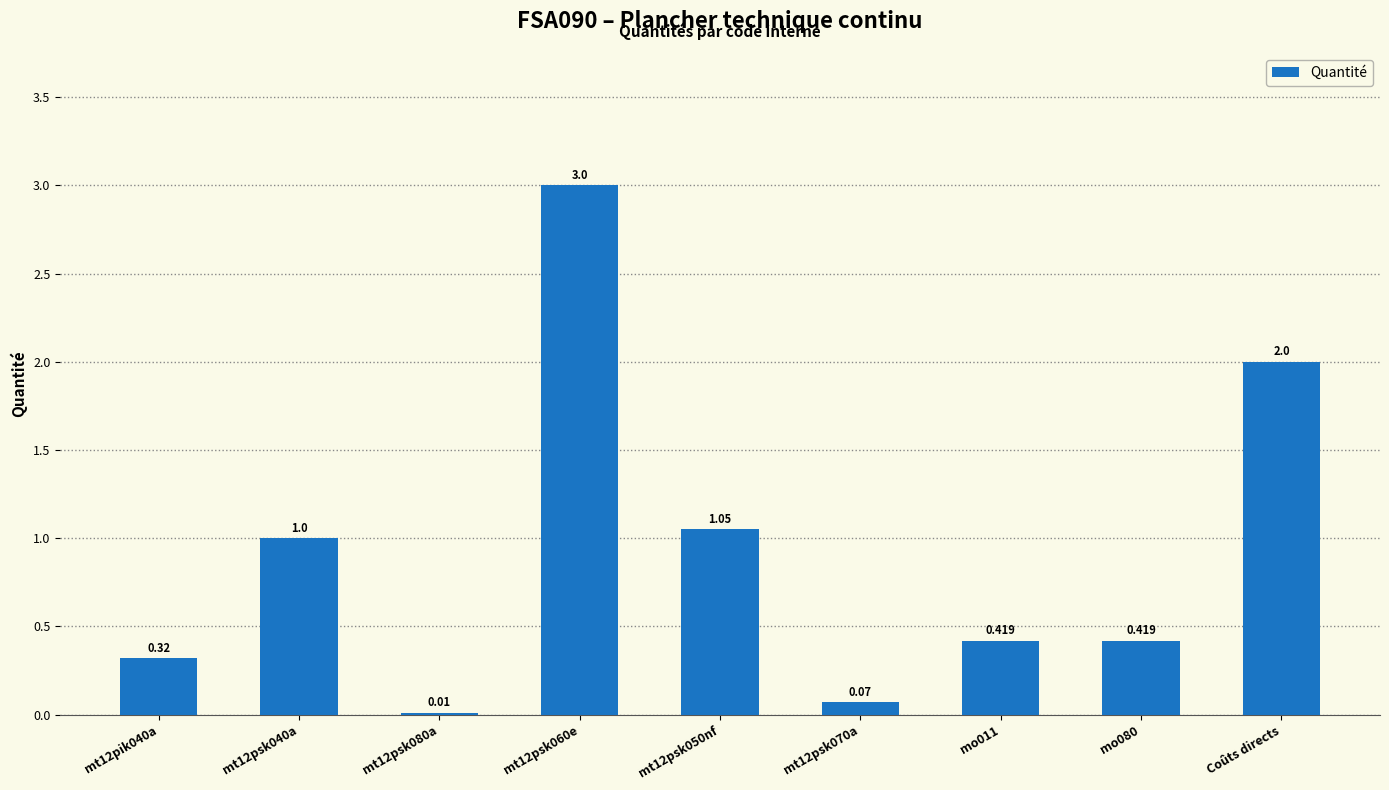

What is the difference between the second highest and second lowest values?

1.9